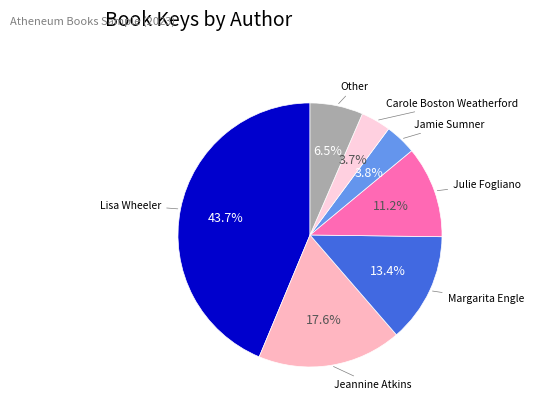

Which slice is the largest?

Lisa Wheeler